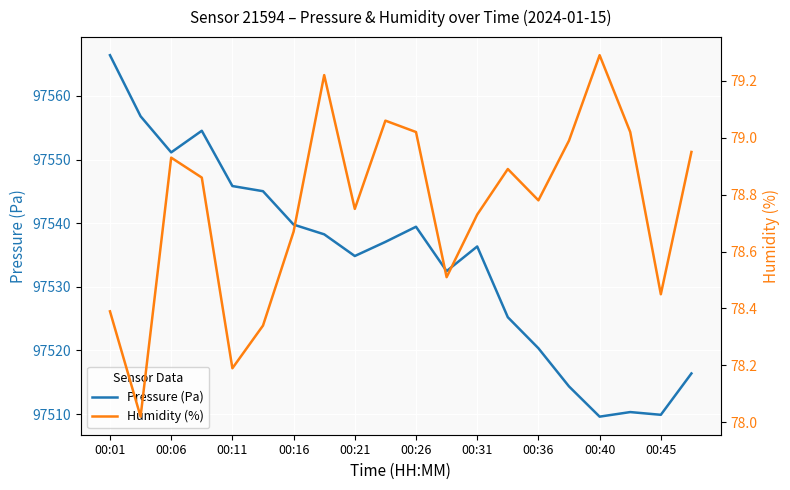

Does the chart display data point markers on the line(s)?

No